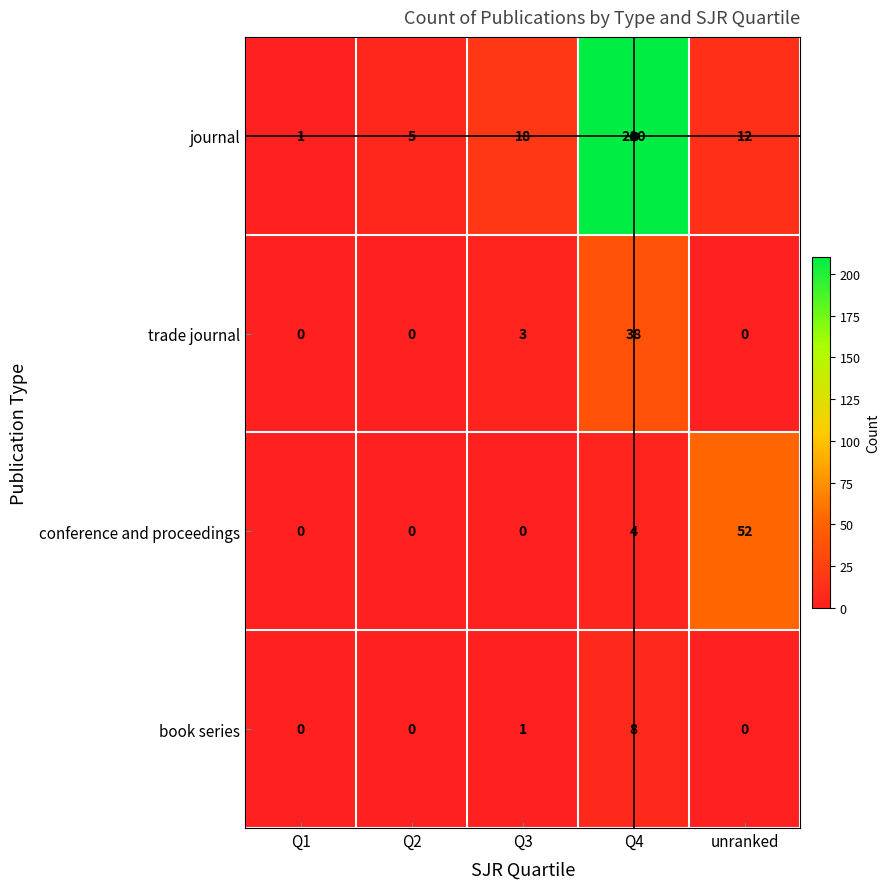

Is it true that journal equals 3 at Q2?

False